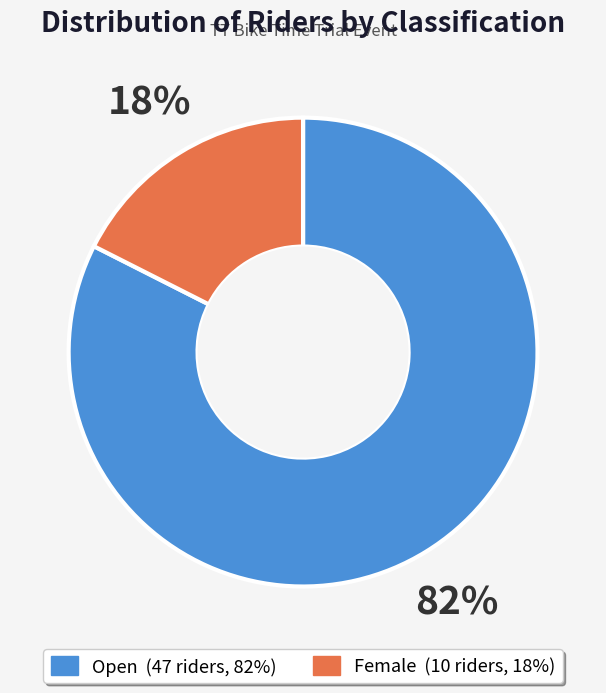

True or false: Open accounts for 82% of the total.

True